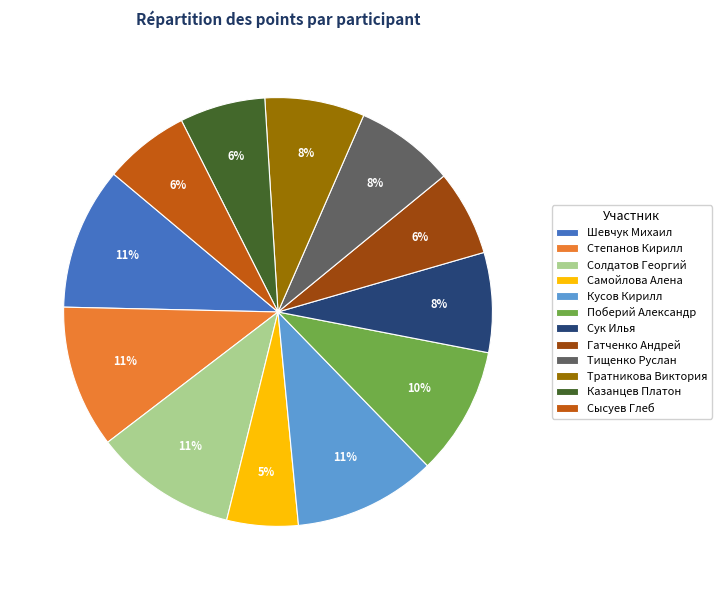

Combined, do Тищенко Руслан and Тратникова Виктория account for over 50%?

No